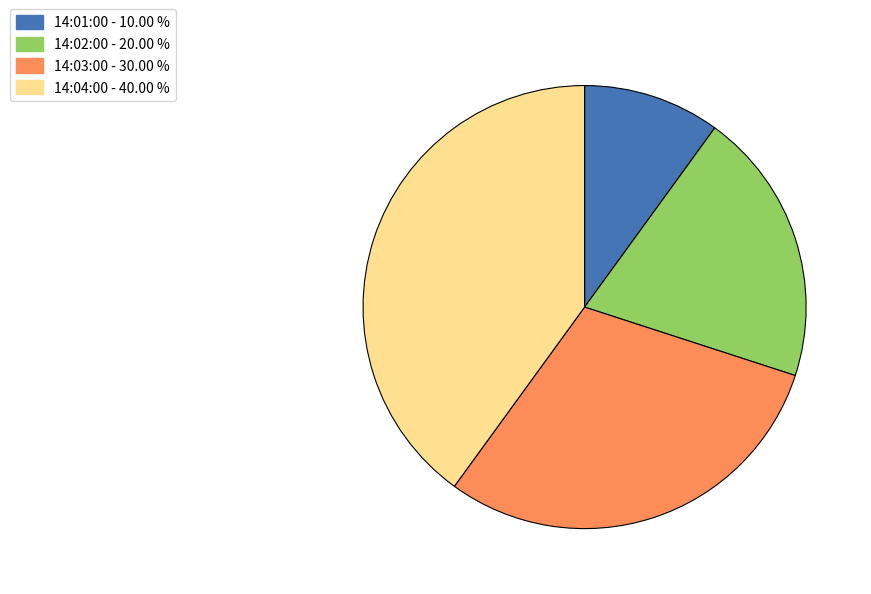

What is the ratio of the value at 14:03:00 to the value at 14:02:00?

1.5